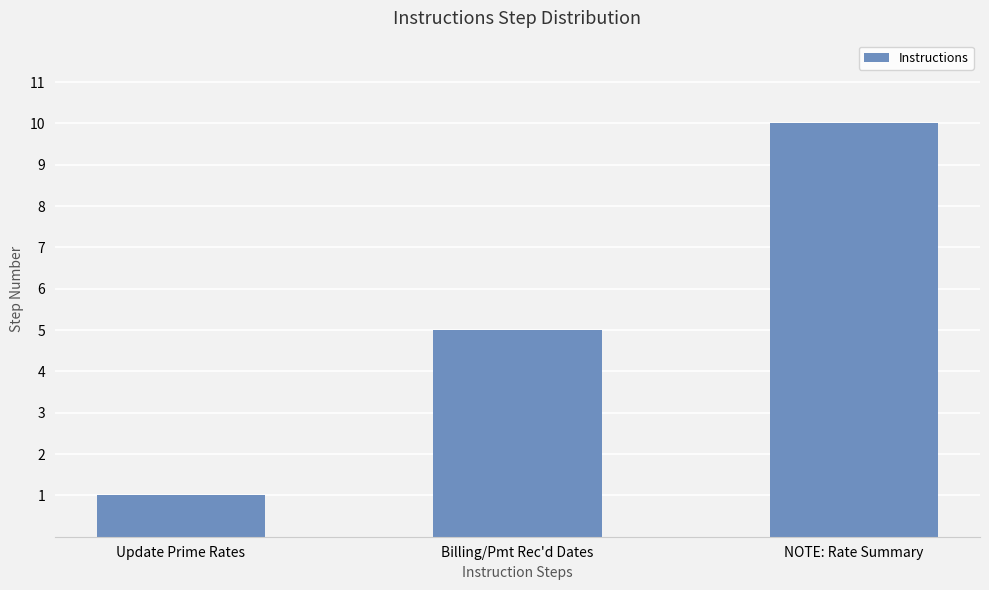

Reading right to left, list all the values displayed in this chart.

NOTE: Rate Summary=10	Billing/Pmt Rec'd Dates=5	Update Prime Rates=1